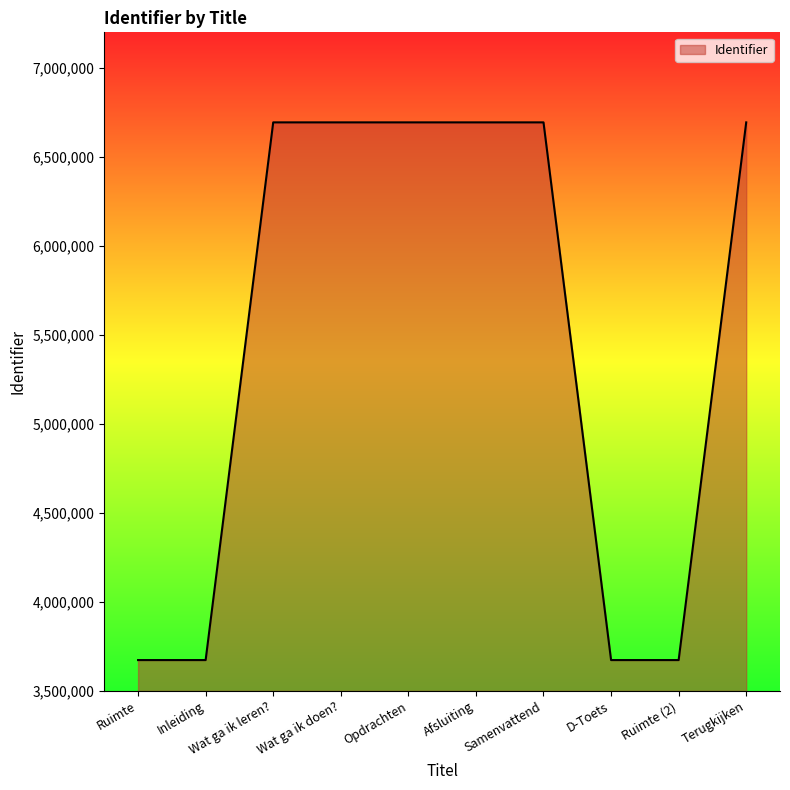

What is the difference between the maximum and minimum values?

3020945